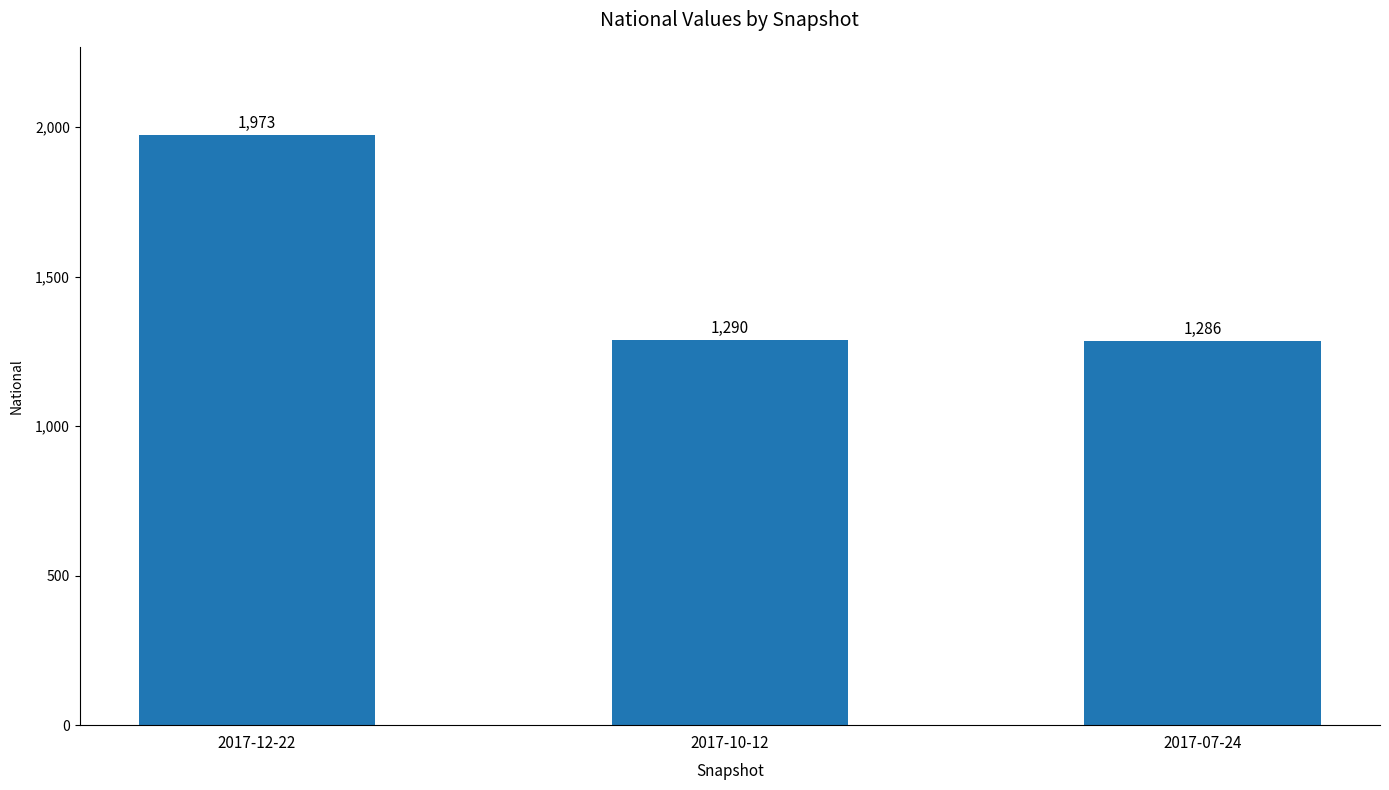

What is the sum of the values at 2017-12-22 and 2017-10-12?

3263